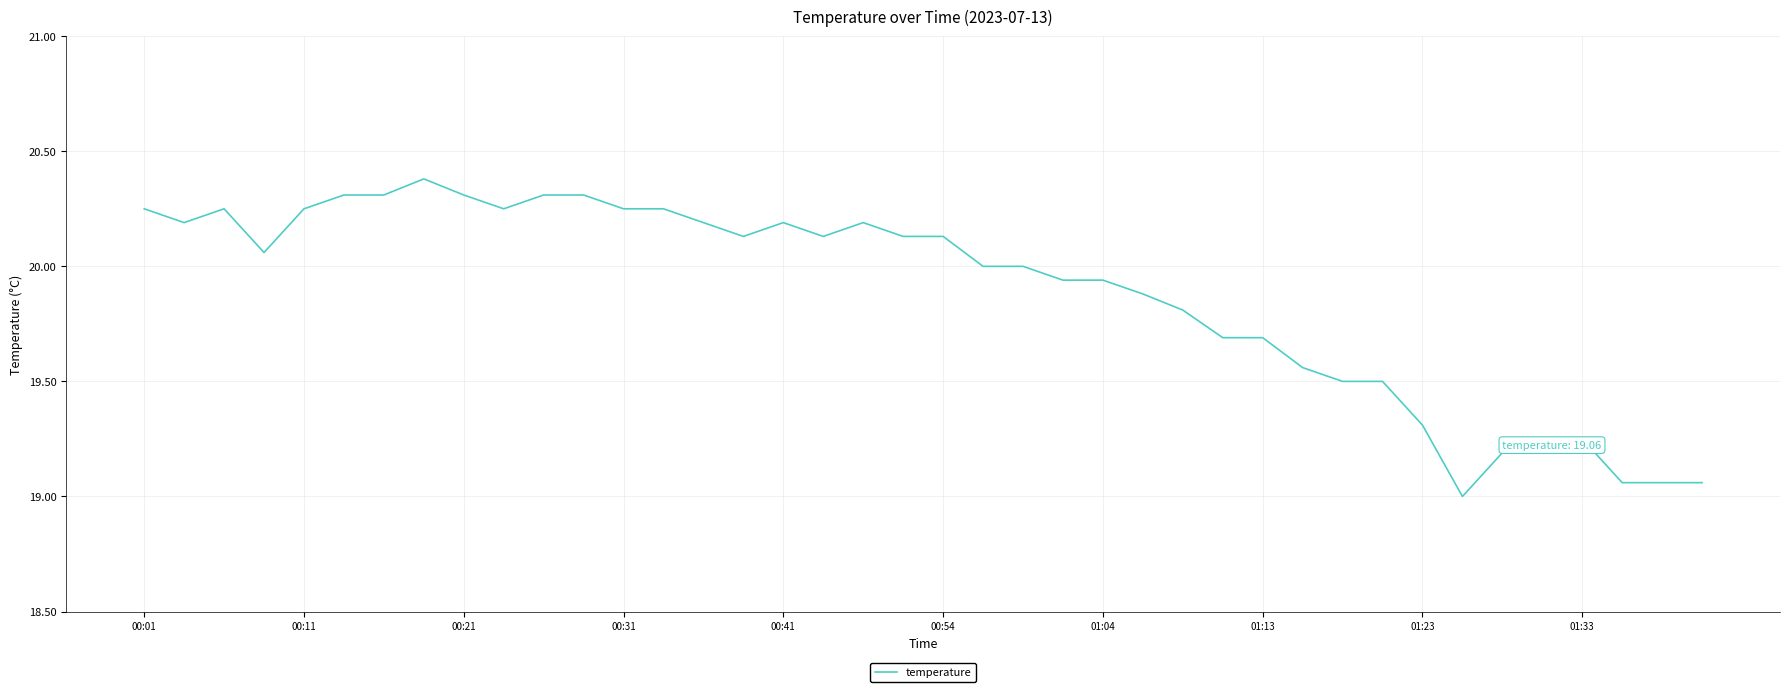

How many lines are shown in the chart?

1